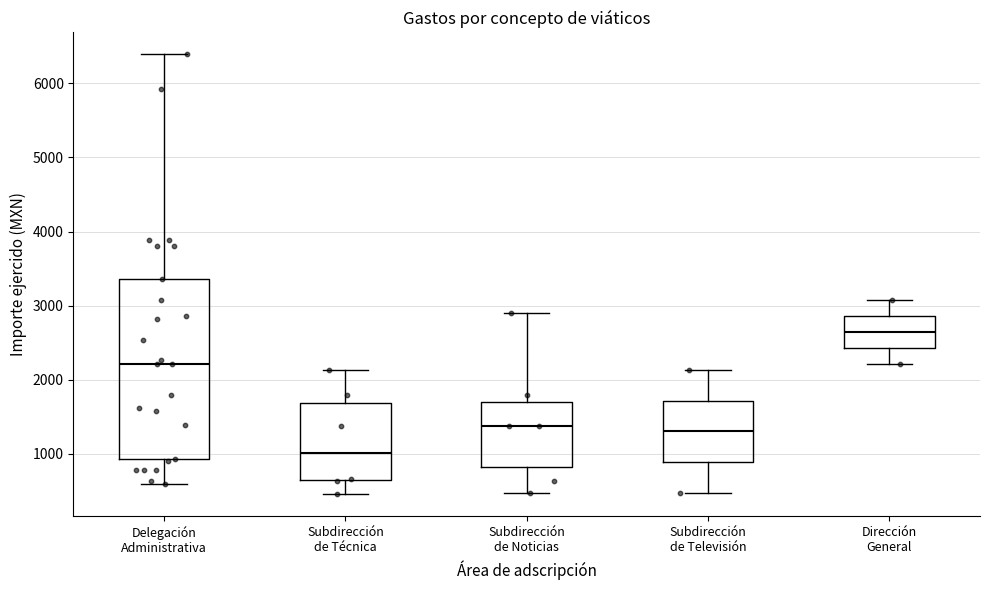

Which box has the highest median line?

Dirección General